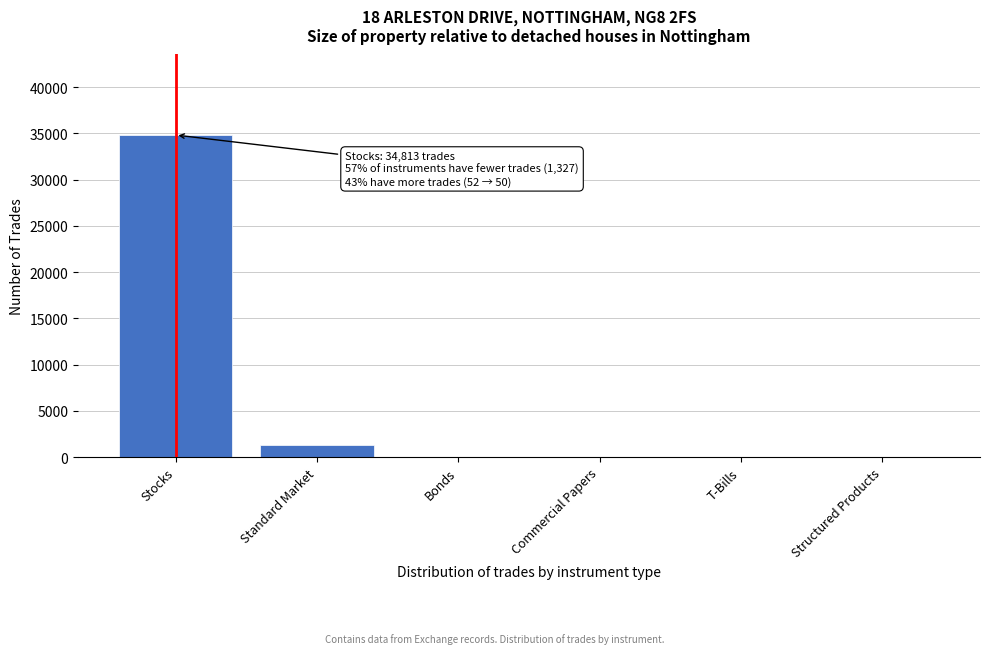

At which label is the value closest to 17406?

Standard Market